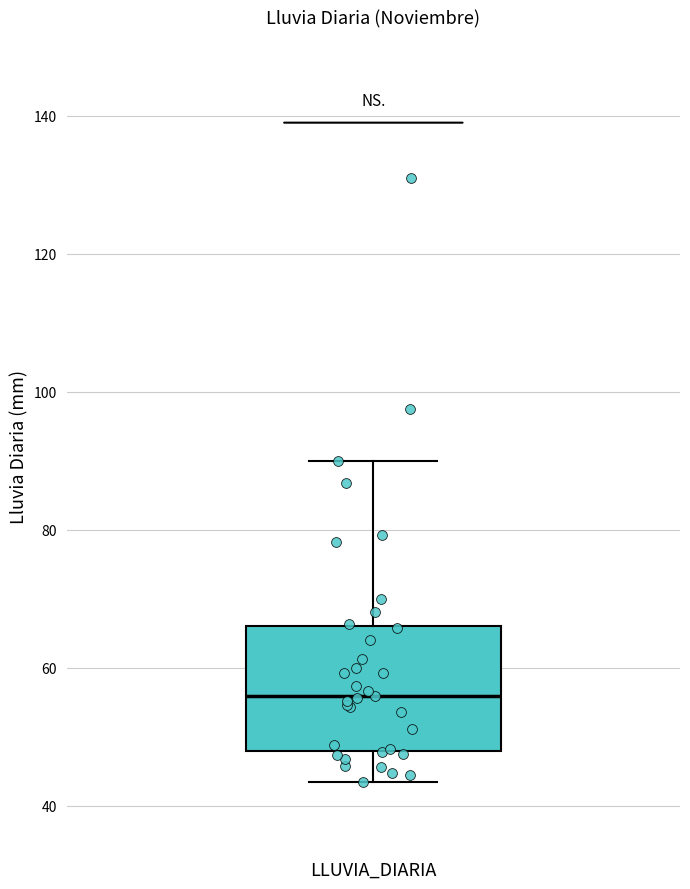

Transcribe this box plot: give where the median line is, the range the box spans, and where the two whiskers end, as read against the y-axis. The values are not printed on the chart, so give them approximately, as read against the axis.

median 56, box 48 to 66, whiskers 44 to 90